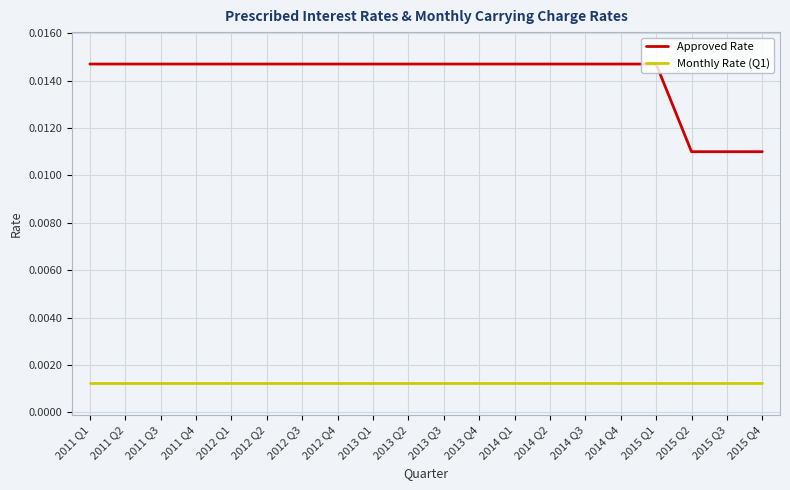

What position from the left is 2012 Q2?

6